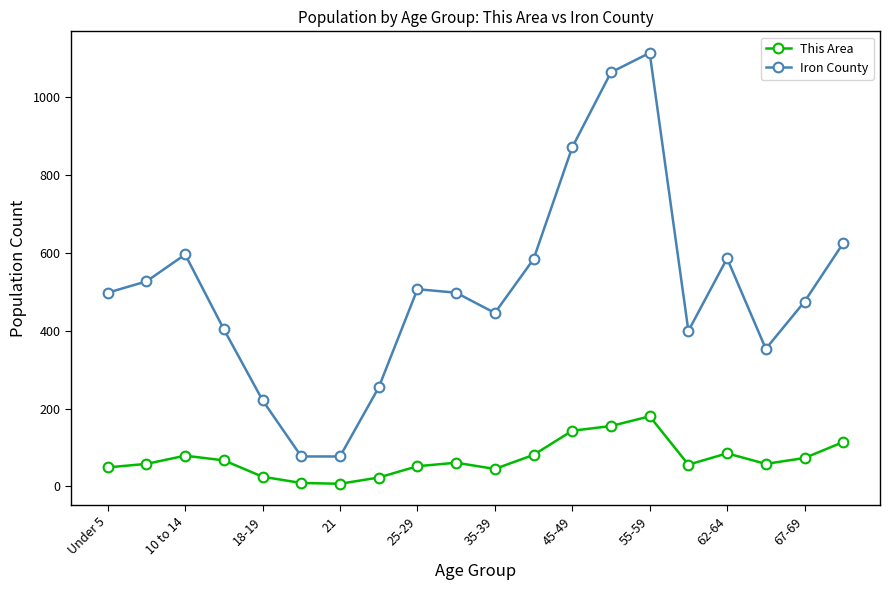

What is the smallest value displayed?

7